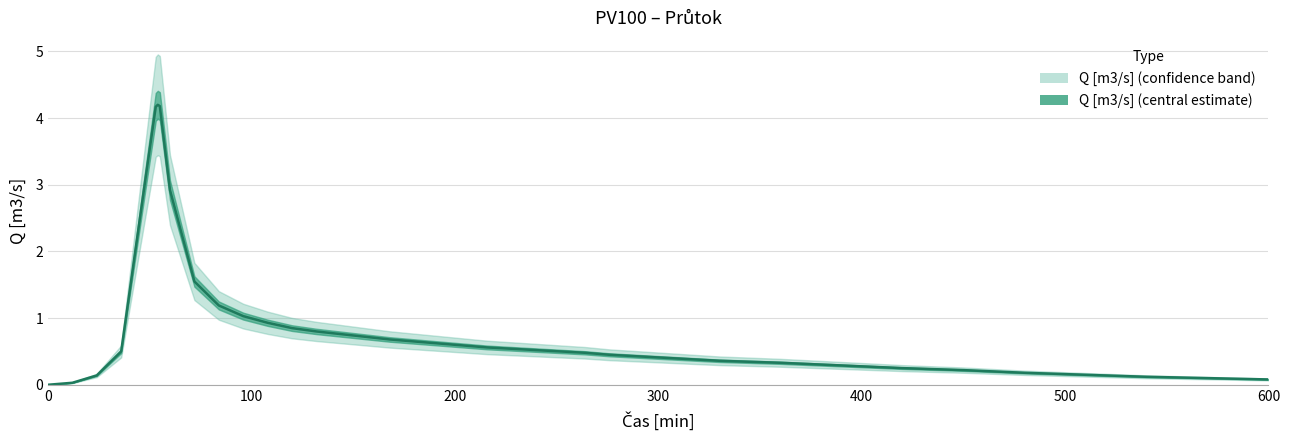

True or false: the data shows 4.2 at 55.

True